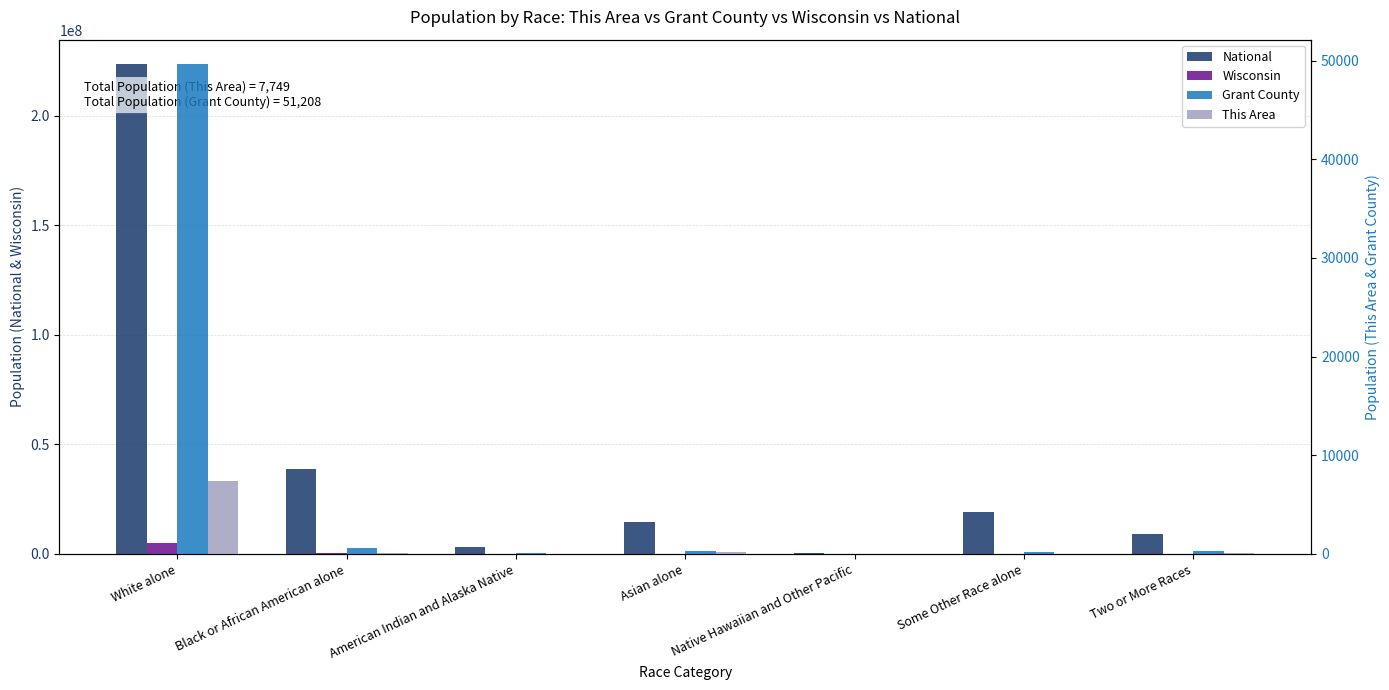

Read the Grant County value at Some Other Race alone, to the nearest 100.

200